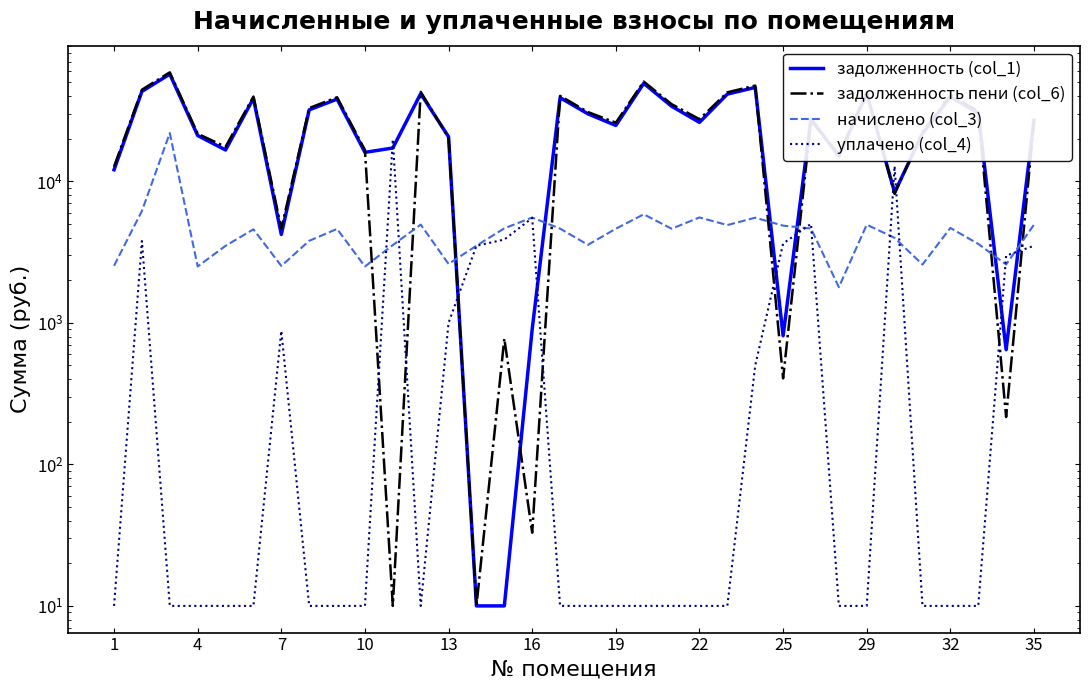

What is the value of the начислено (col_3) point at the 6th from the left?

4575.6